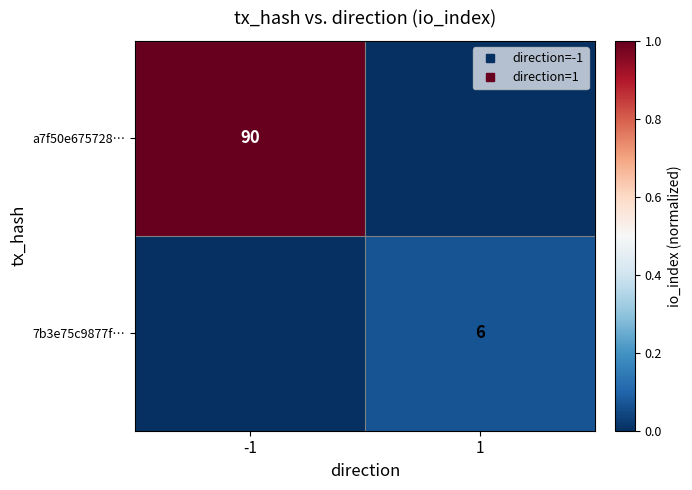

At which label is 7b3e75c9877f… closest to 0?

-1